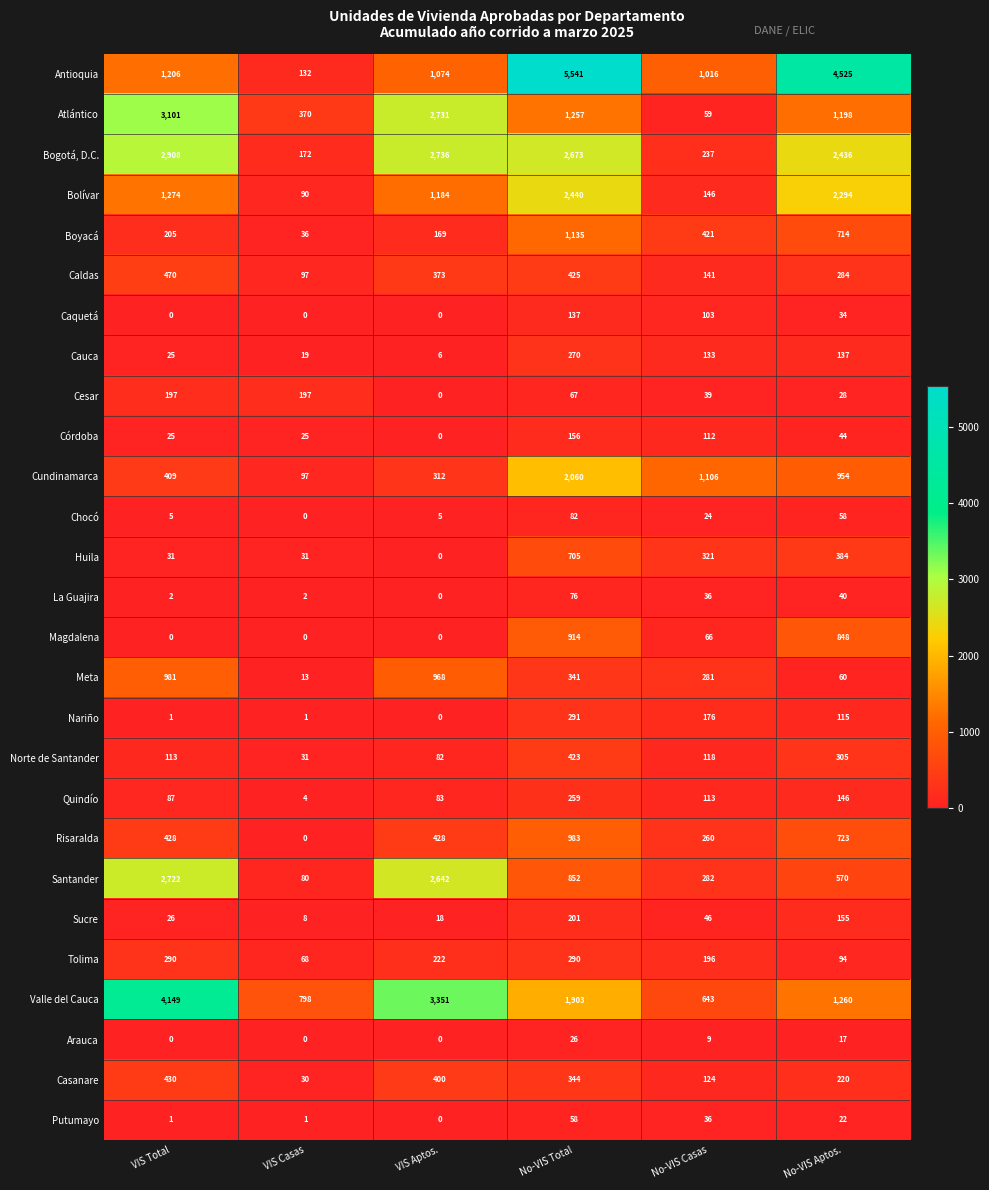

What is the difference between the second highest and minimum values in the Cundinamarca series?

1009